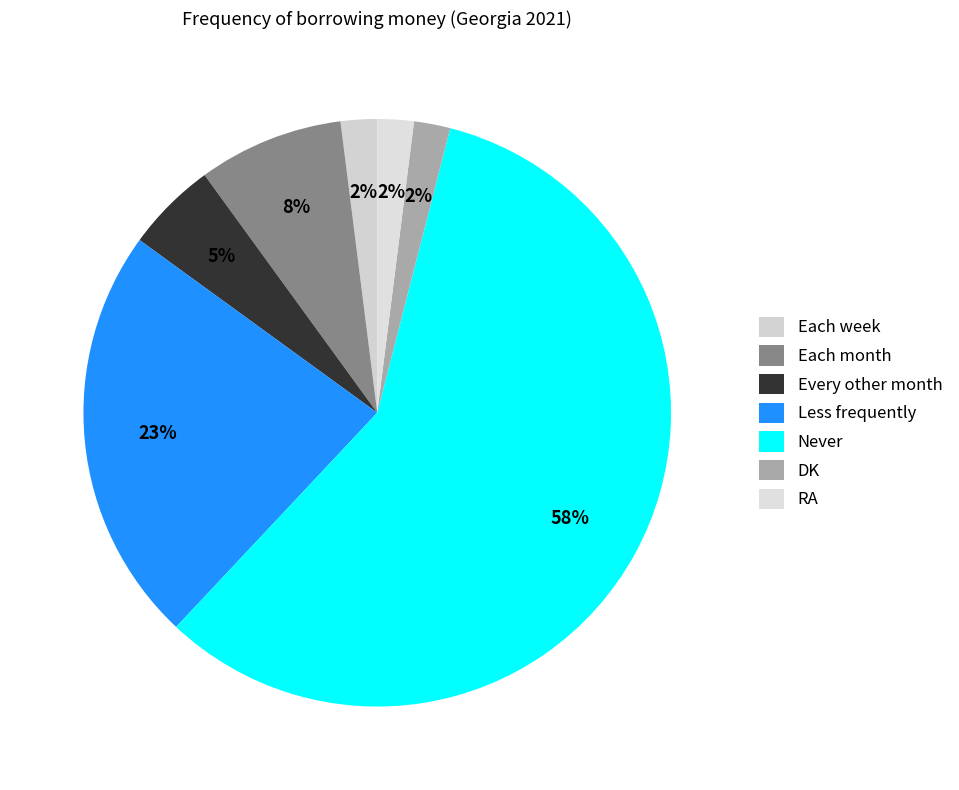

Rank the categories by value from highest to lowest.

Never, Less frequently, Each month, Every other month, Each week, DK, RA